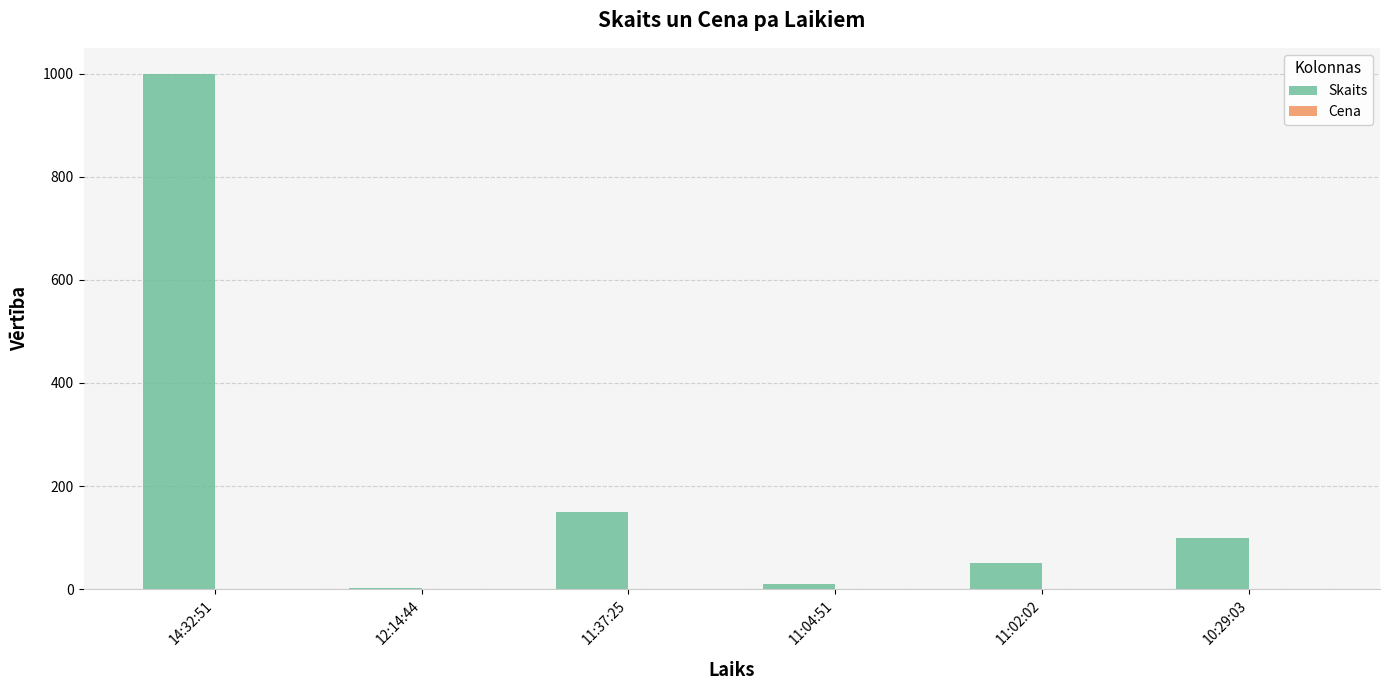

What is the maximum value shown in the chart?

1000.0